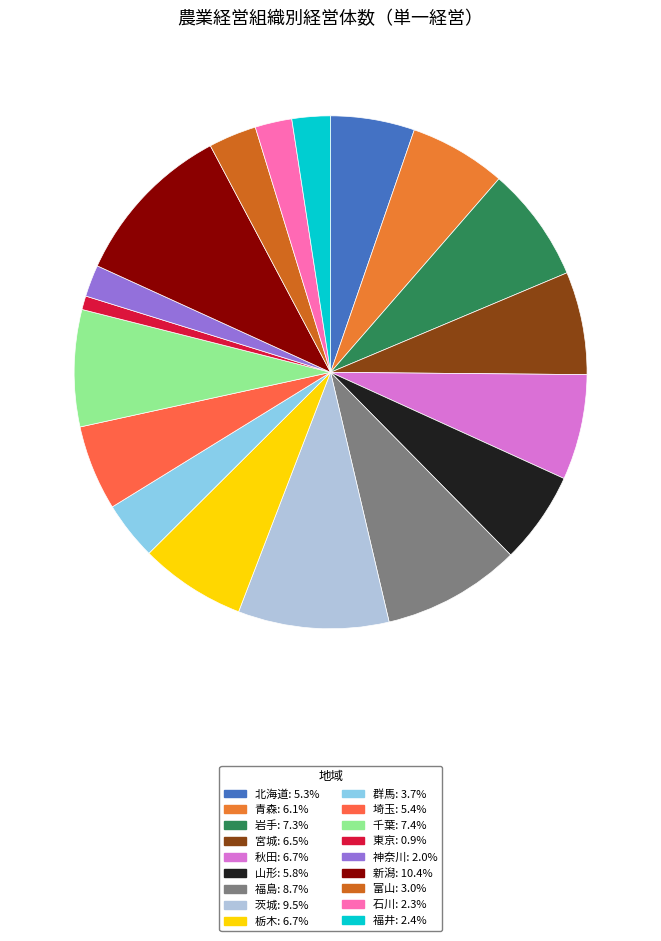

What is the ratio of the value at 東京 to the value at 青森?

0.1